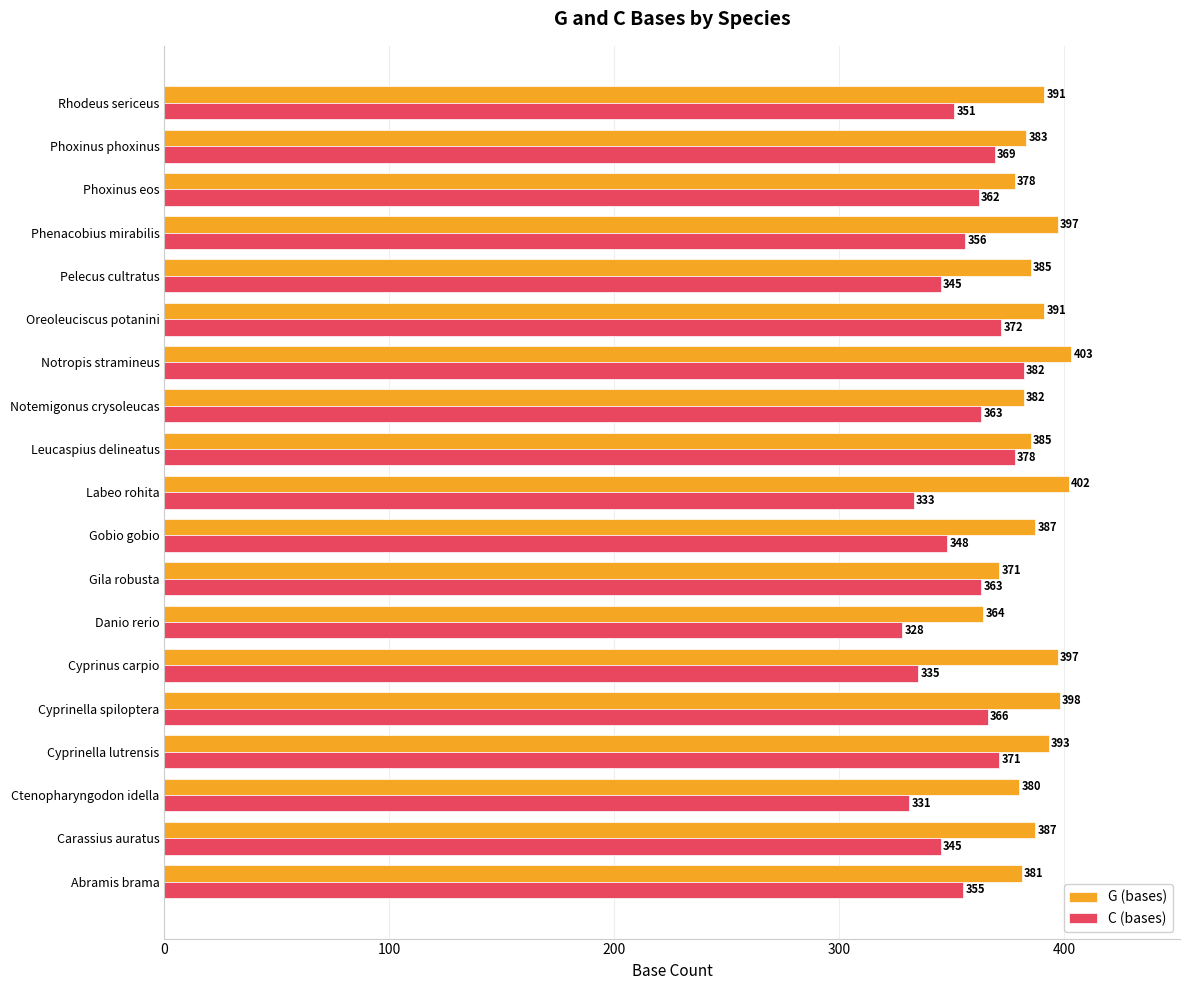

What are all the series names shown in the legend?

G (bases), C (bases)